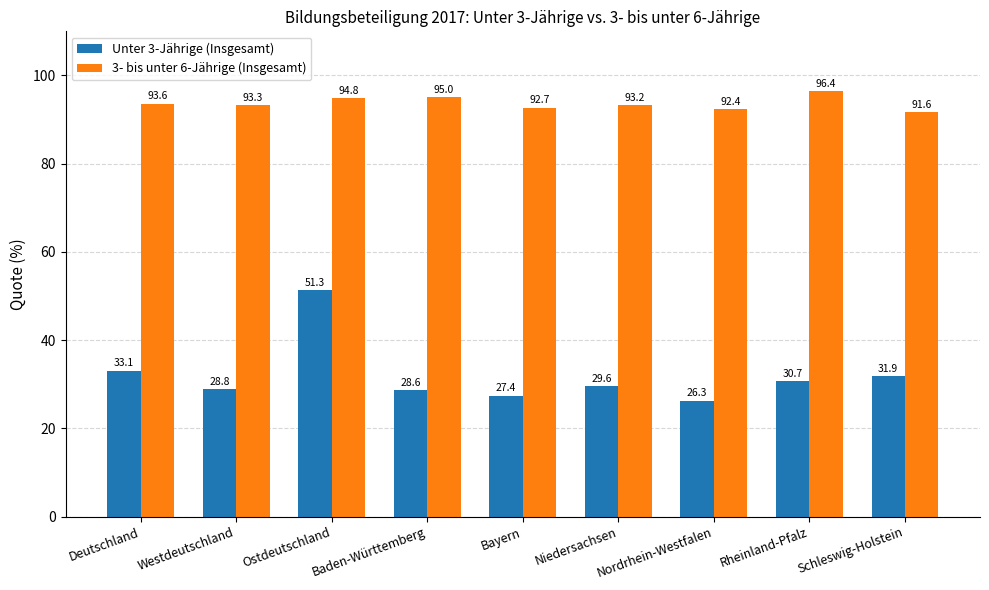

At how many categories does at least one series exceed 83?

9